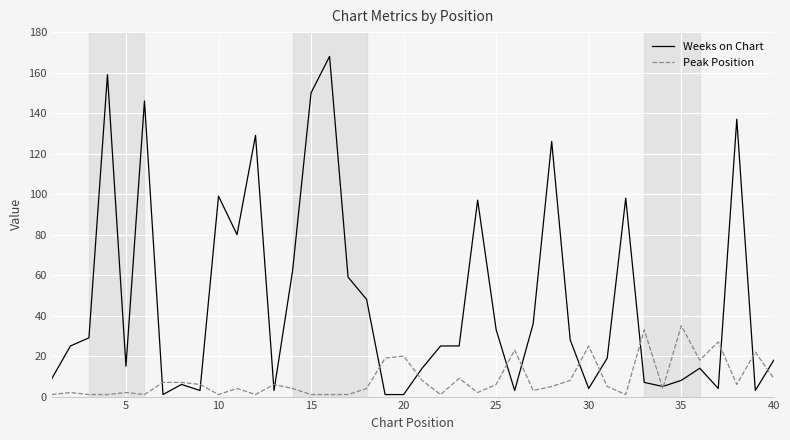

Rank the series by their maximum value, from lowest to highest.

Peak Position, Weeks on Chart